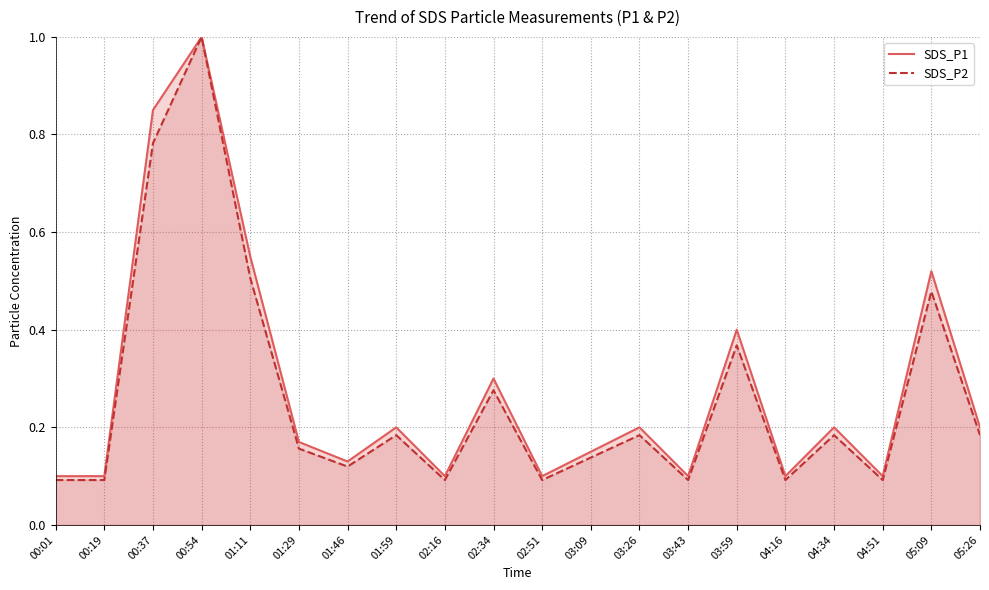

In SDS_P2, how many points are higher than both neighbors (excluding endpoints)?

7